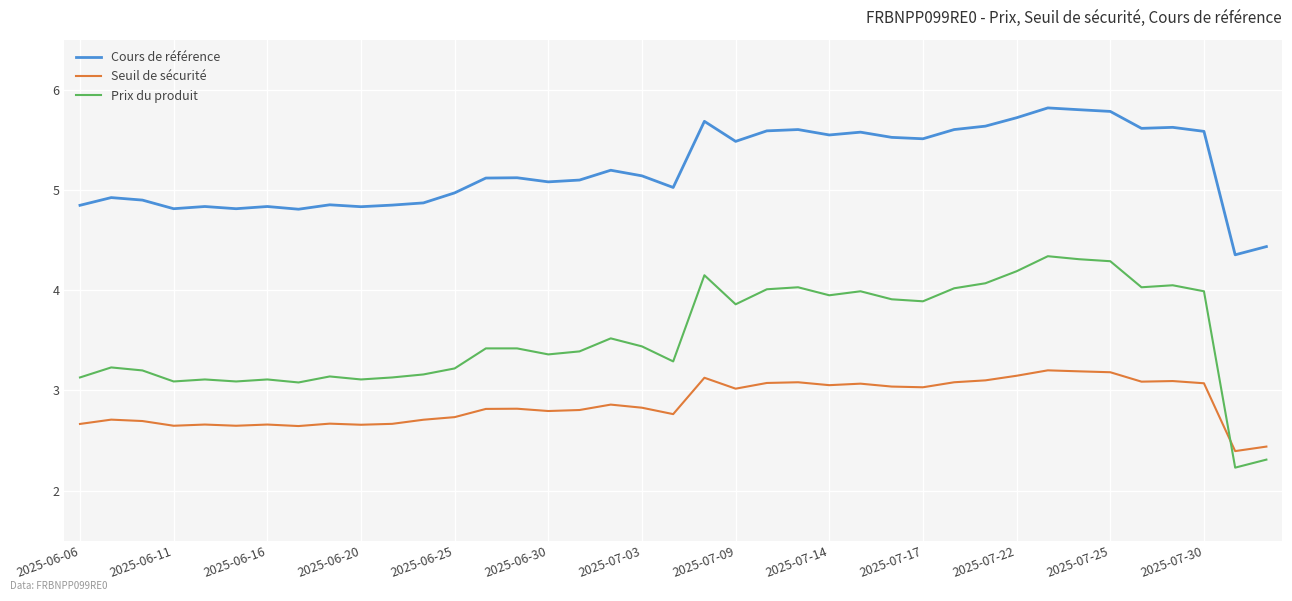

Which series has the largest range (max minus min)?

Prix du produit